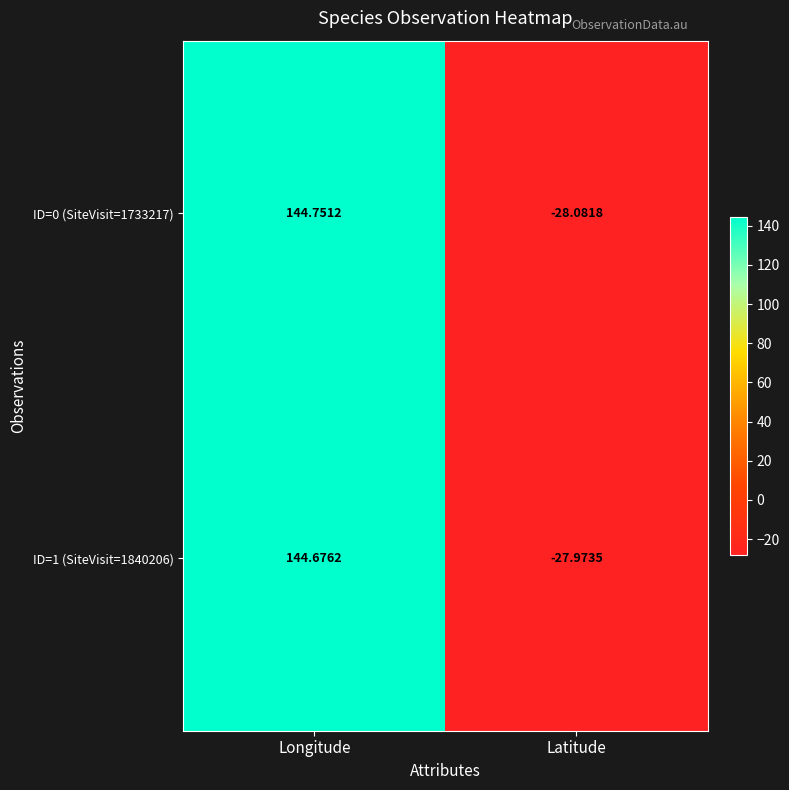

At which category is the sum across all series the highest?

Longitude